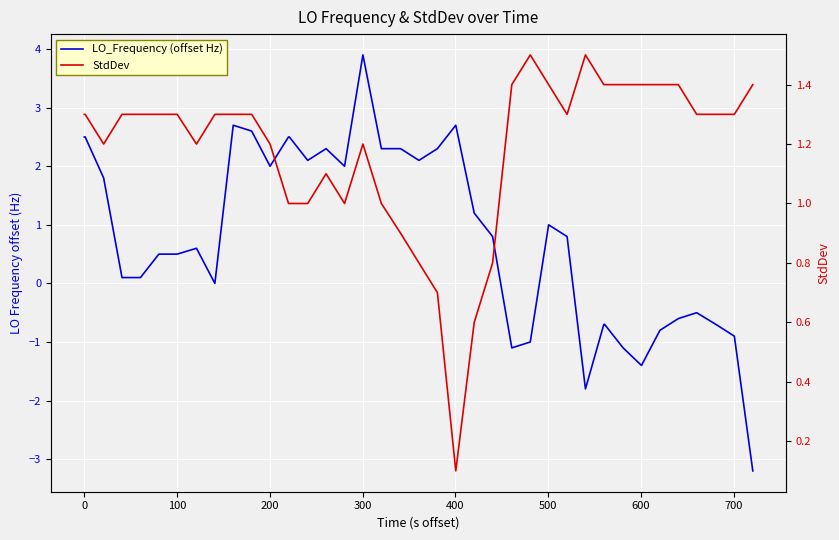

True or false: StdDev has more than 1 interior local peaks.

True